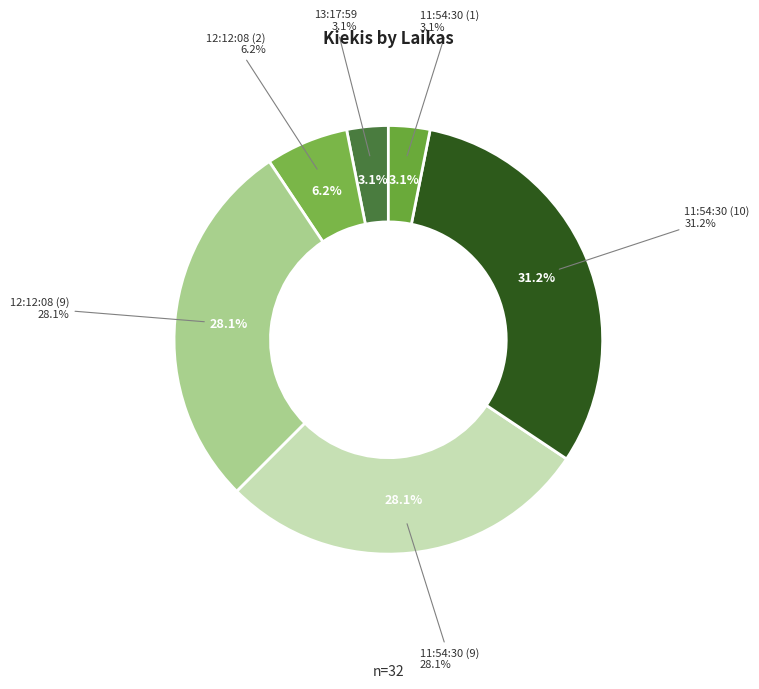

The 11:54:30 (10) slice represents 31% of the pie. True or false?

True